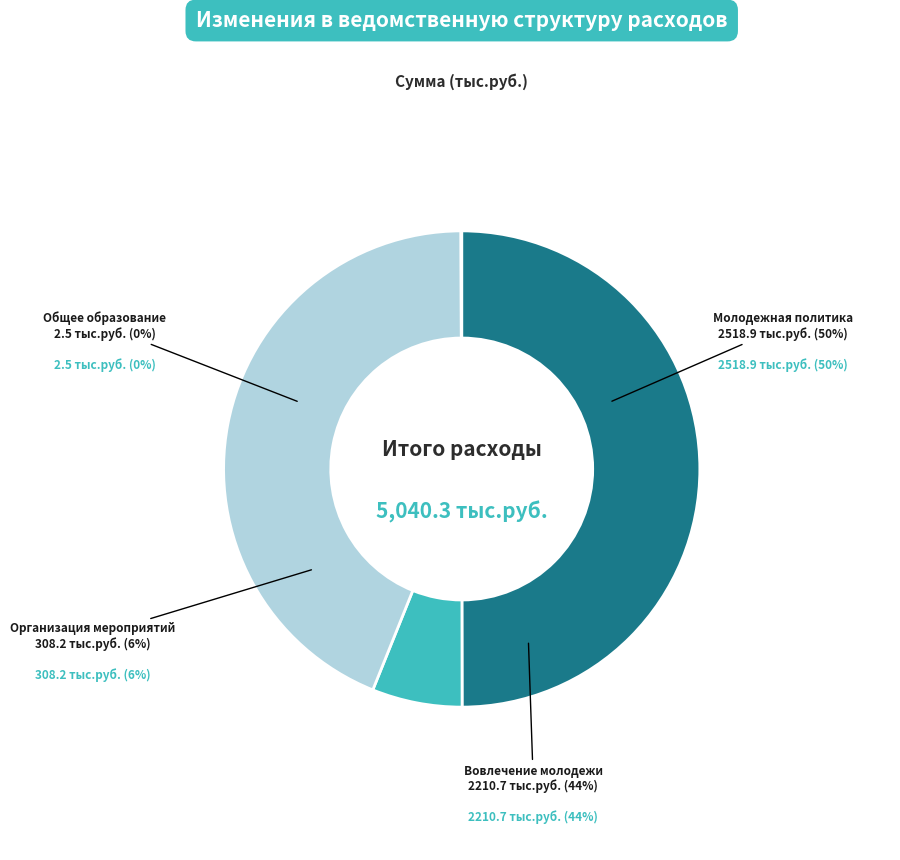

The Общее образование slice represents 0% of the pie. True or false?

True